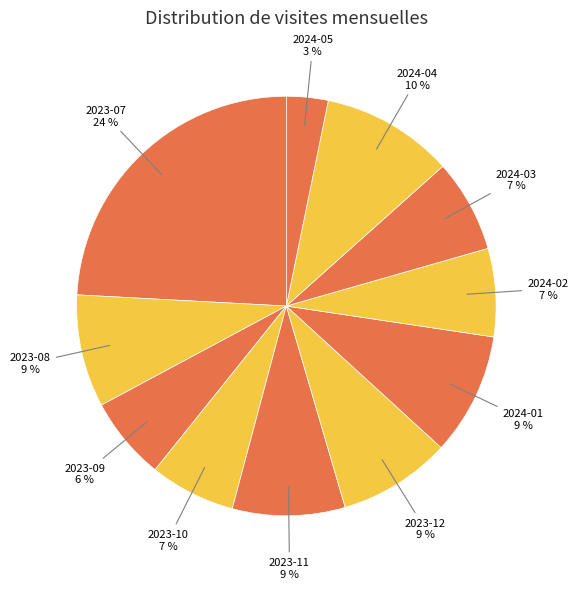

Is it true that 2024-01 is 4% of the pie?

False